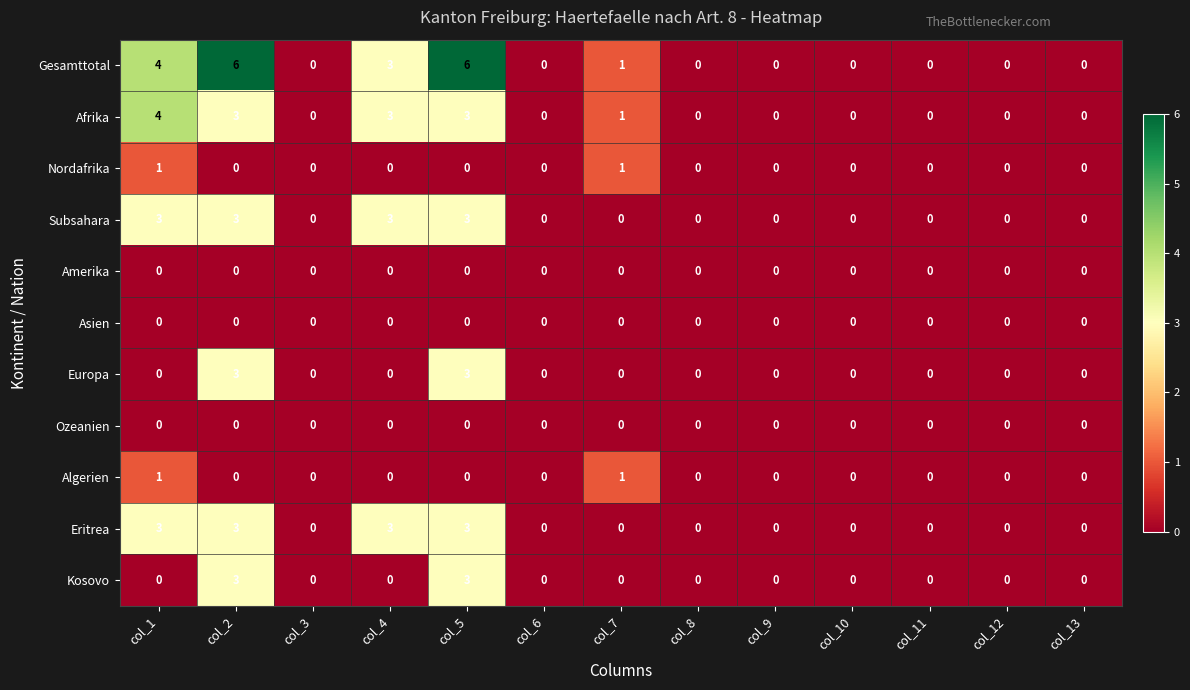

What is the maximum value shown in the chart?

6